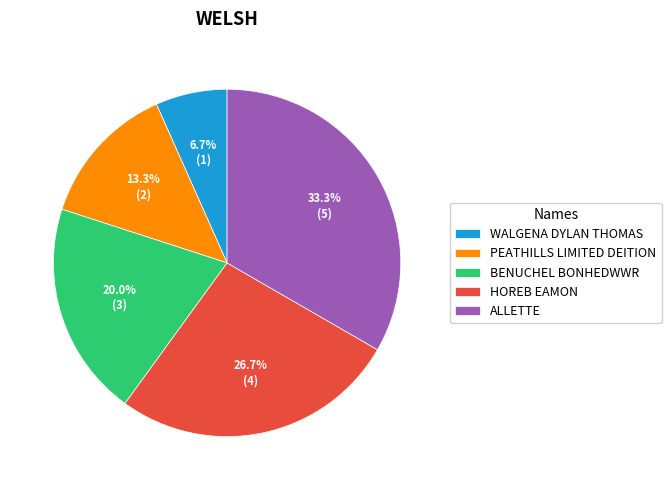

What is the smallest slice in the pie chart?

WALGENA DYLAN THOMAS